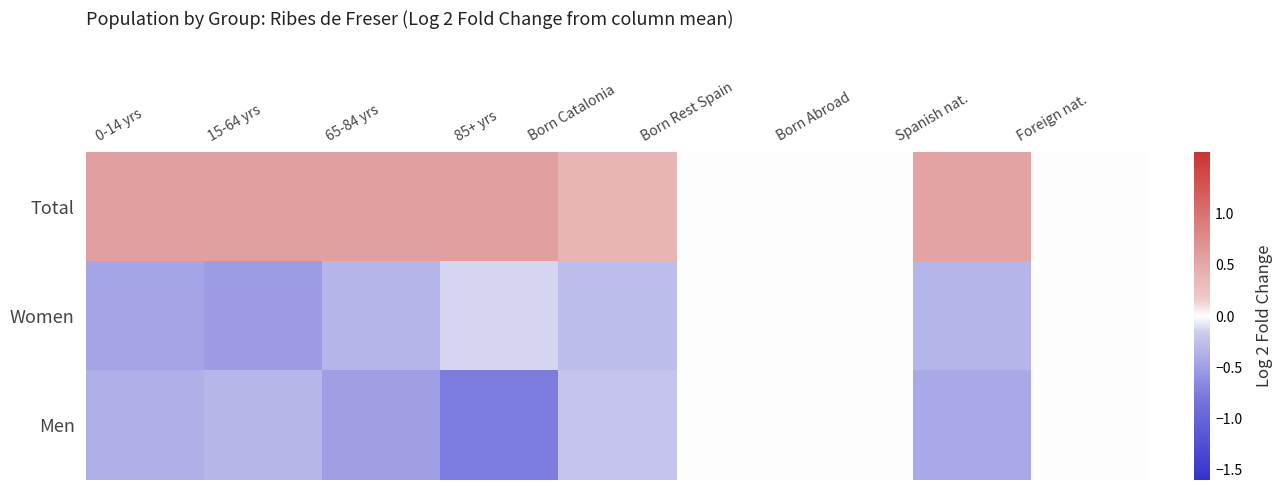

Which has a higher value, Foreign nat. or 85+ yrs?

85+ yrs